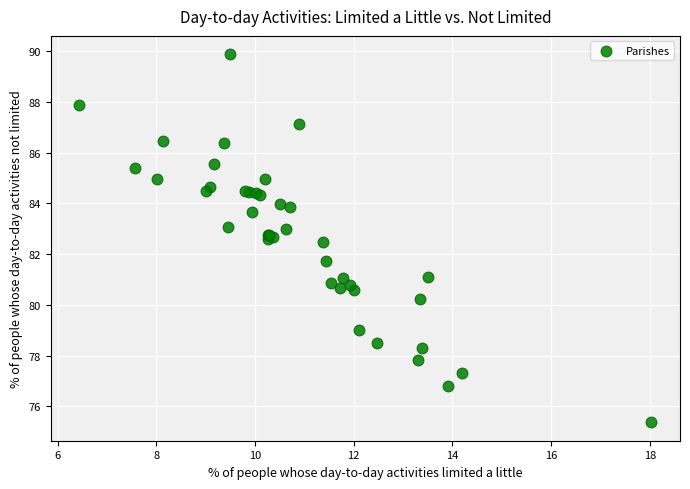

What Y value in the scatter plot is closest to 82?

81.7